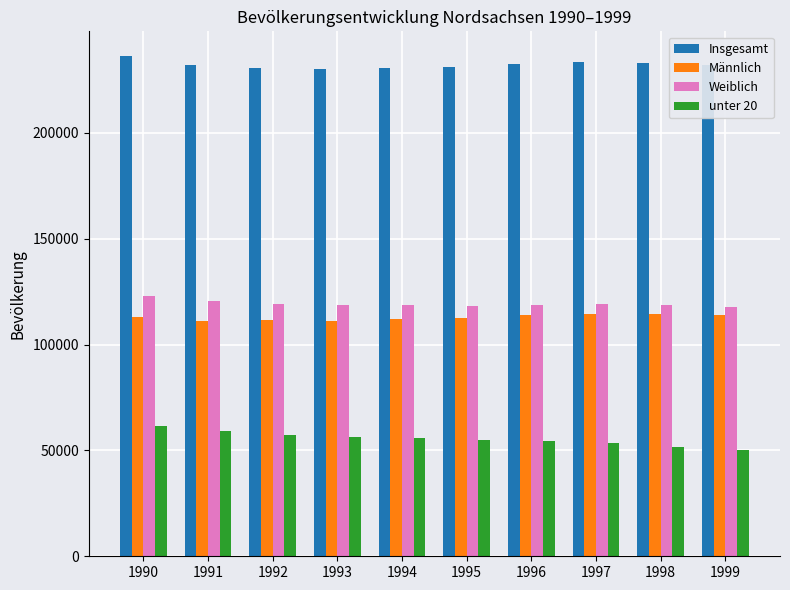

What is the sum of the Männlich values at 1992 and 1996?

225551